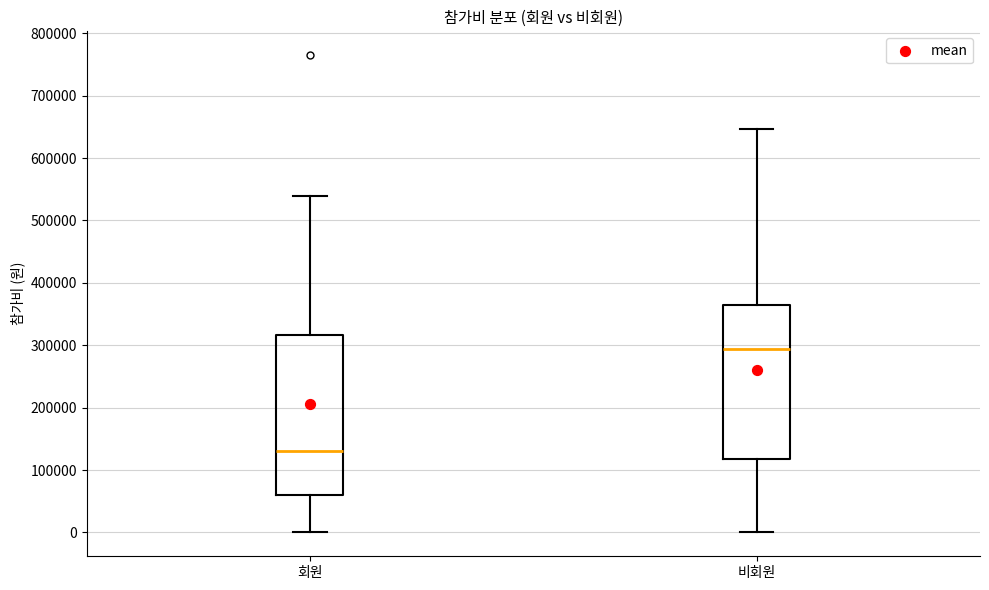

Which box's median line is the highest?

비회원